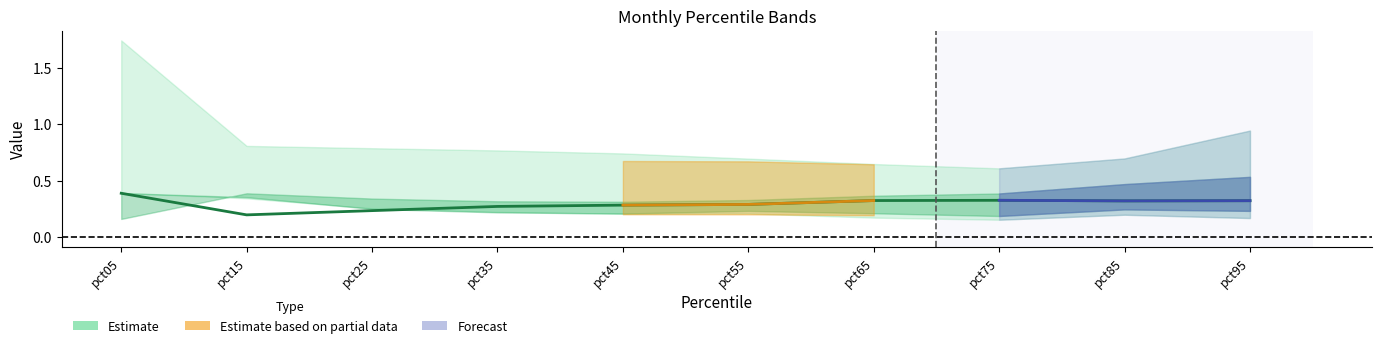

How many categories are shown in the chart?

10